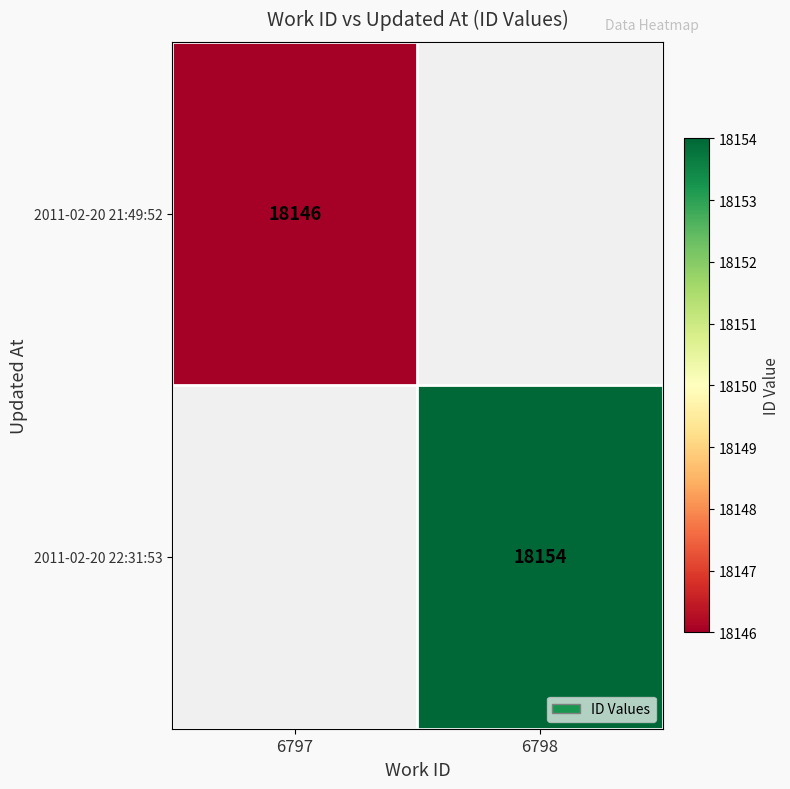

Is it true that 2011-02-20 22:31:53 equals 9593.2 at 6798?

False